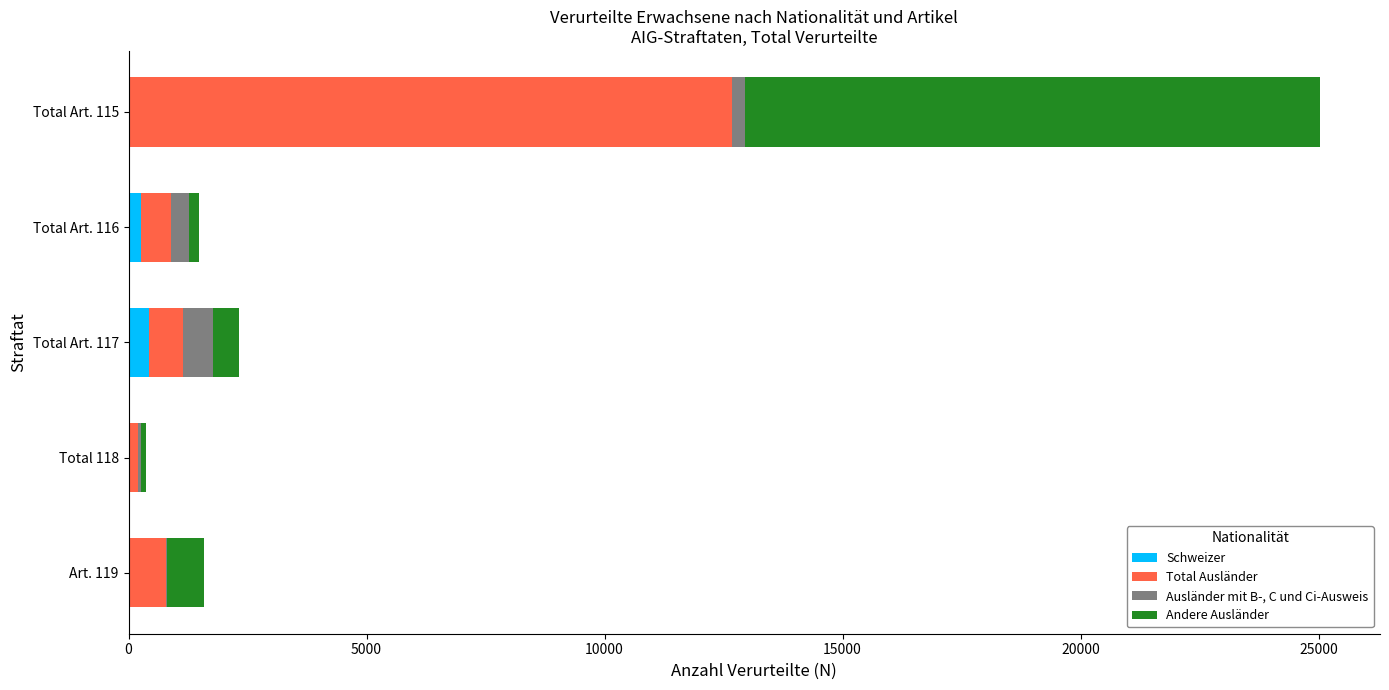

At which category is the sum across all series the highest?

Total Art. 115